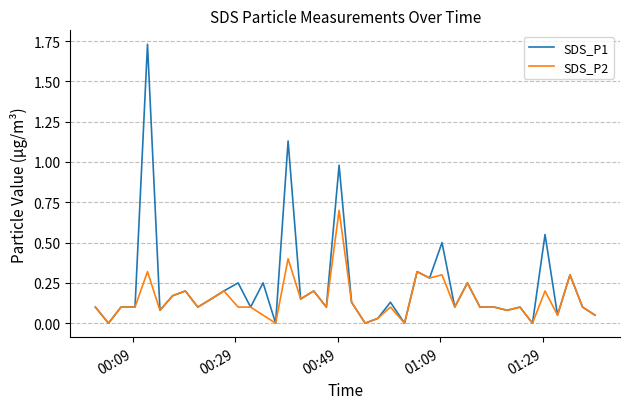

Which series has the largest total across all categories?

SDS_P1